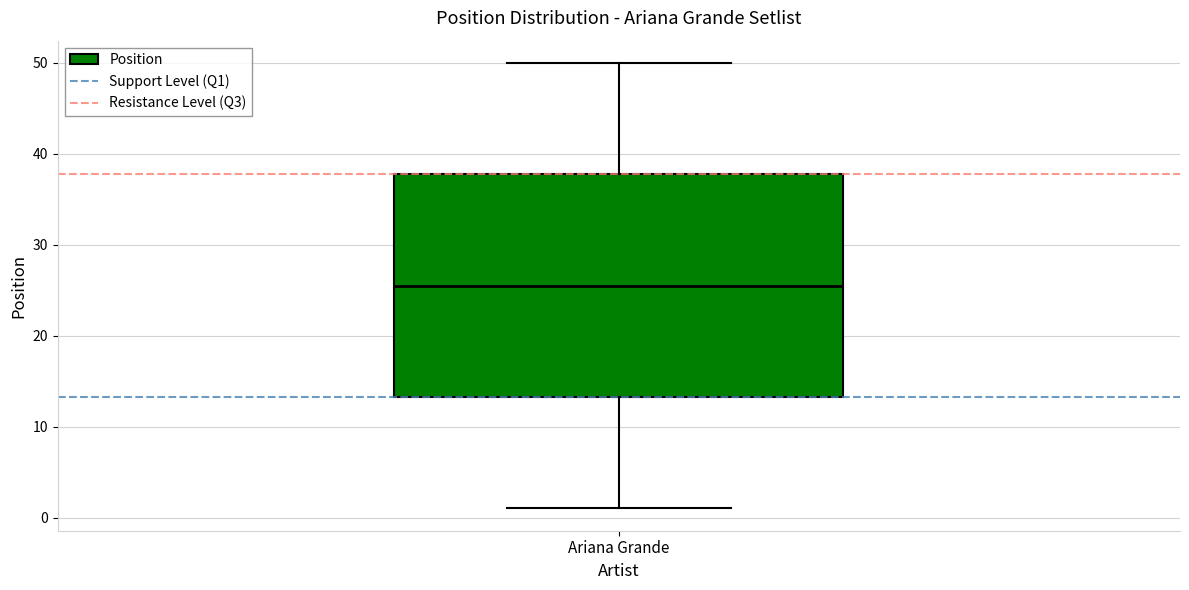

Read this box plot against the y-axis: the position of the median line, the range covered by the box, and the ends of both whiskers. The values are not printed on the chart, so give them approximately, as read against the axis.

median 26, box 13 to 38, whiskers 1 to 50